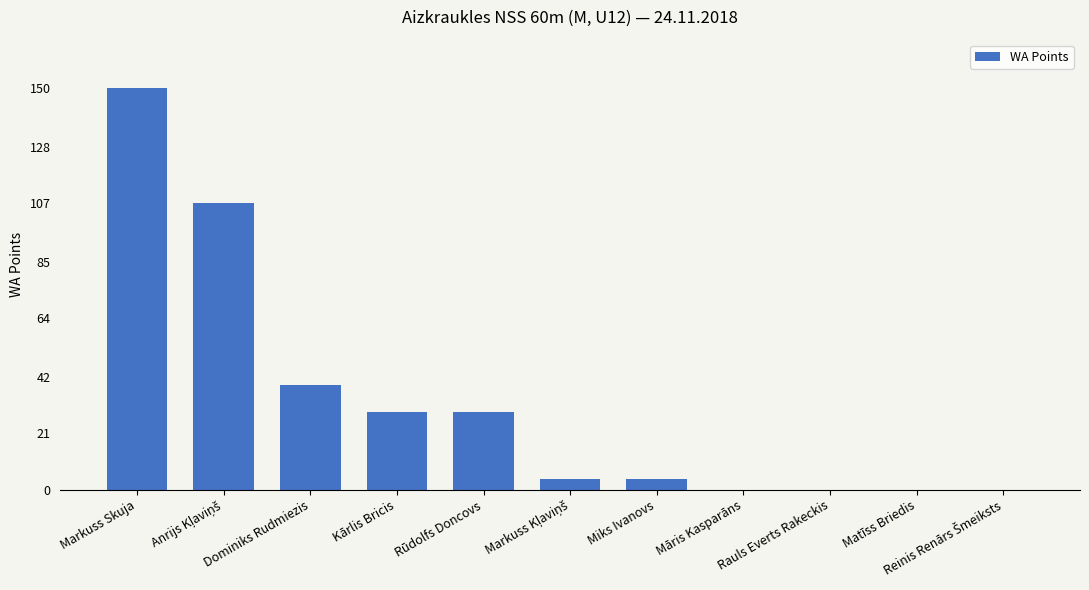

Reading left to right, transcribe all the data shown in this chart.

150	107	39	29	29	4	4	0	0	0	0